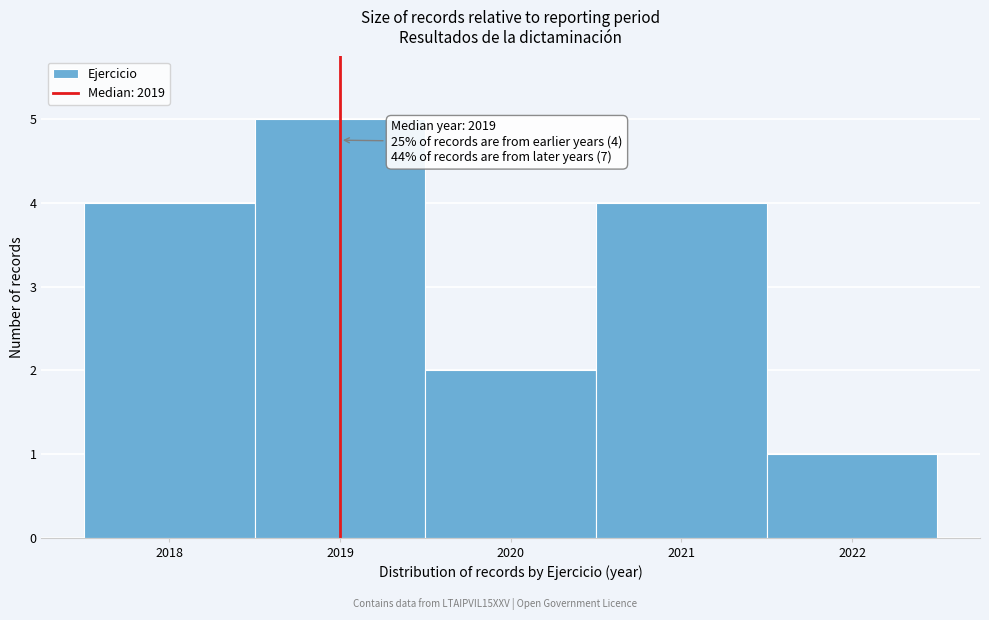

Over which range of the x-axis is the bar tallest?

2018.5 to 2019.5